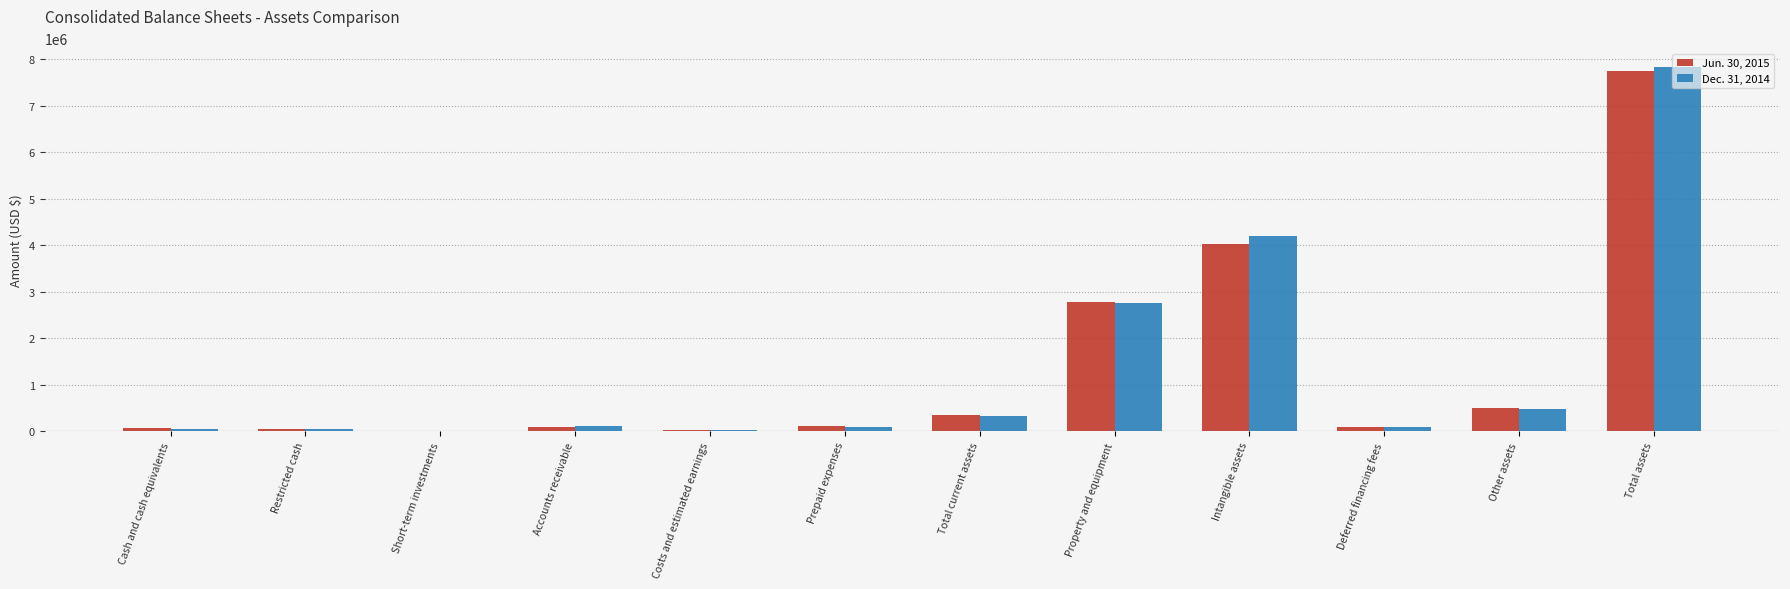

Count the number of categories in the chart.

12